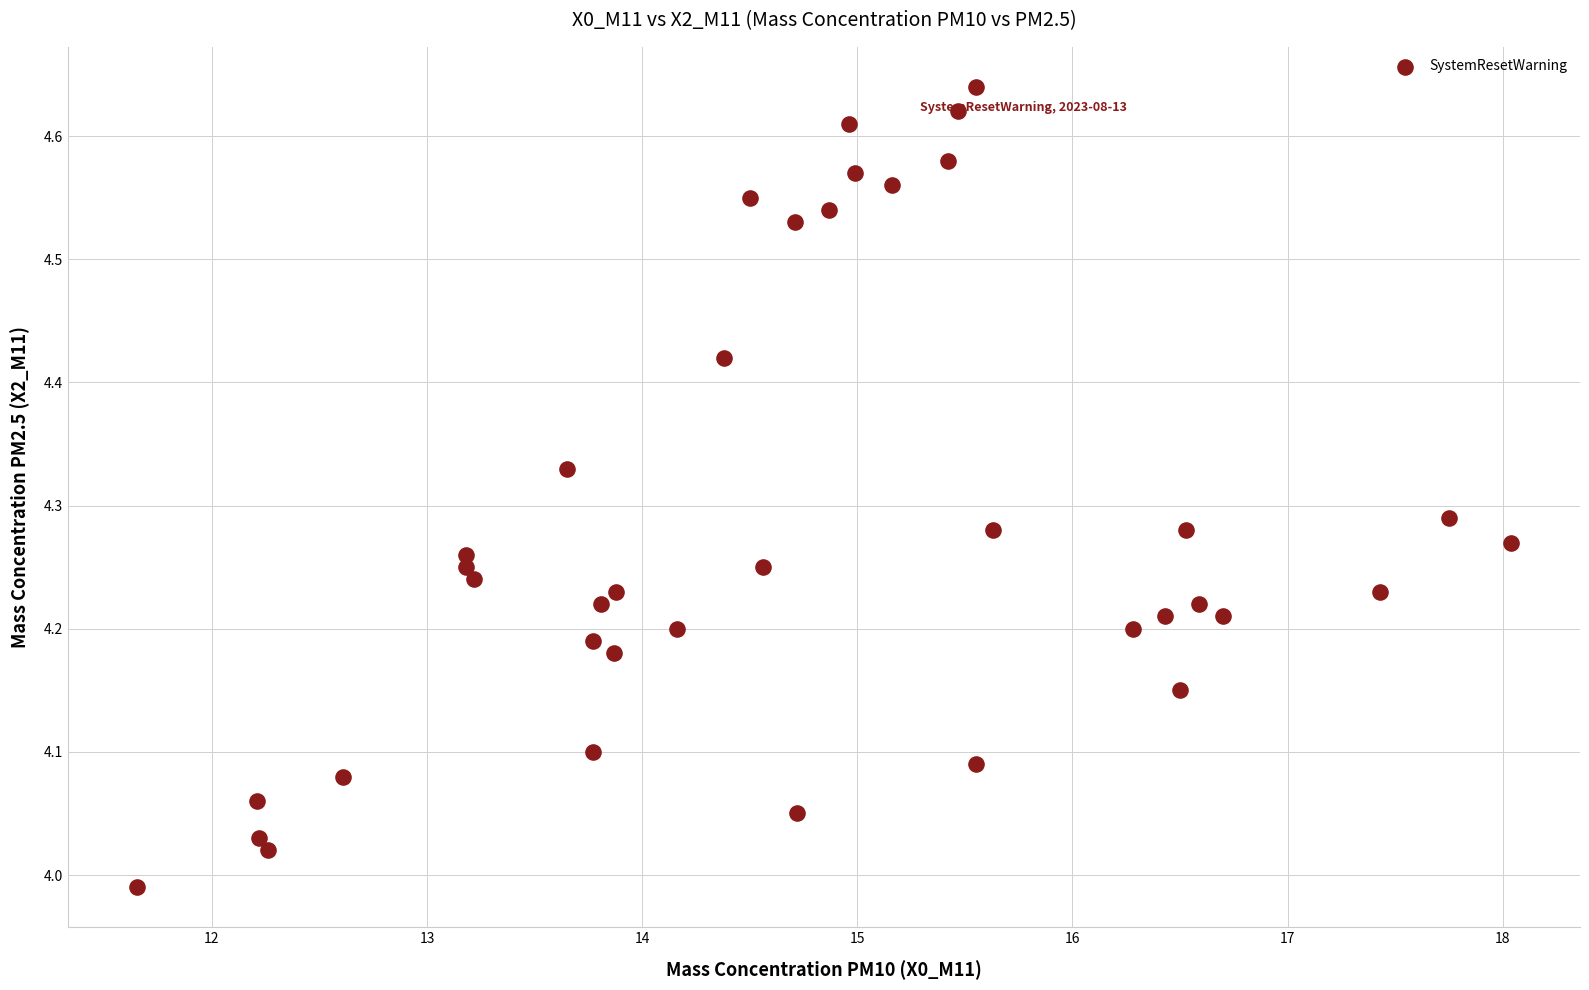

What is the range of X values (max minus min)?

6.4